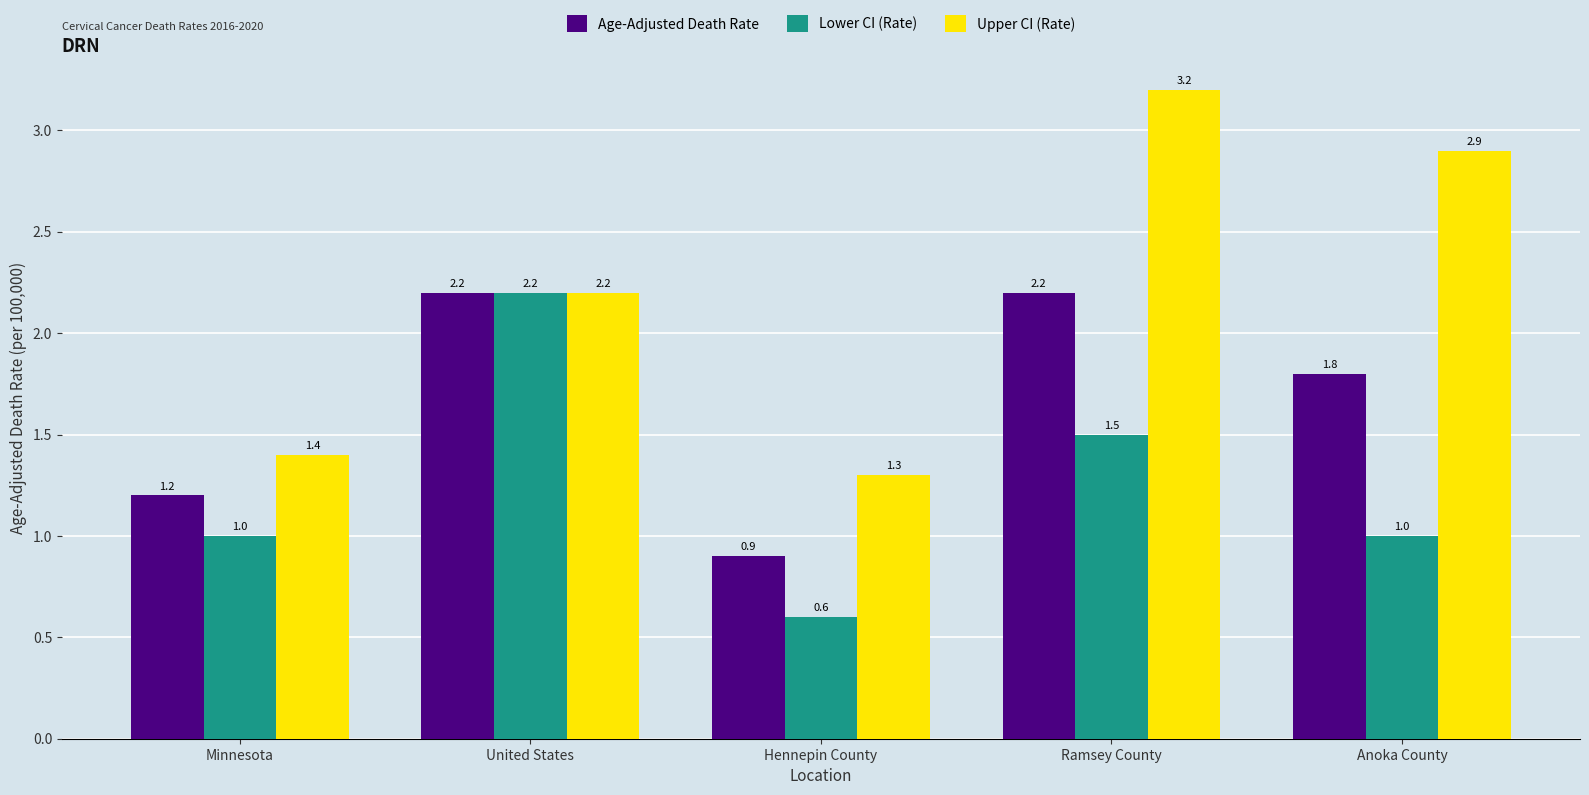

What is the total value across all series at United States?

6.6